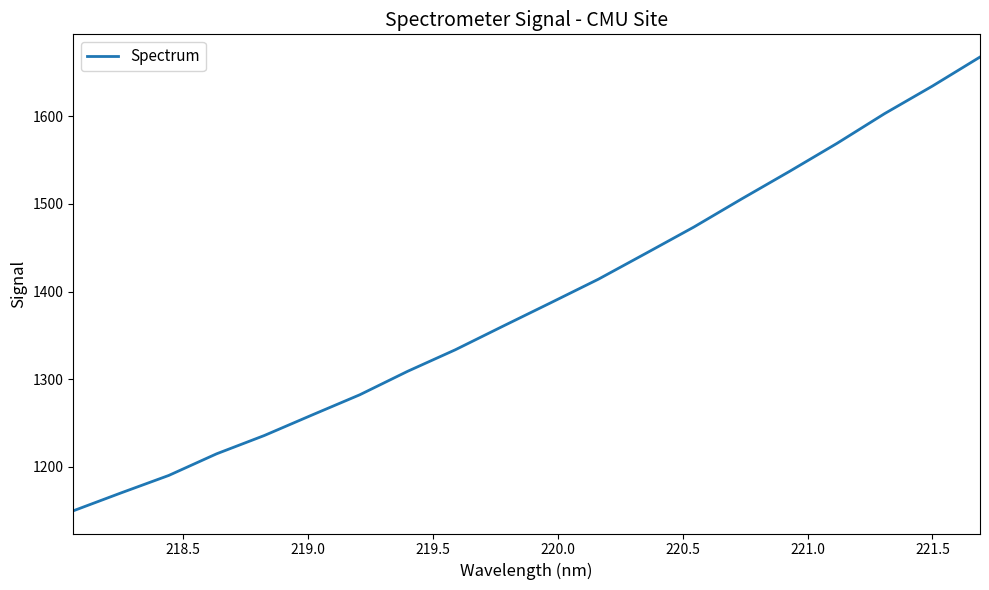

What is the smallest value displayed?

1150.0